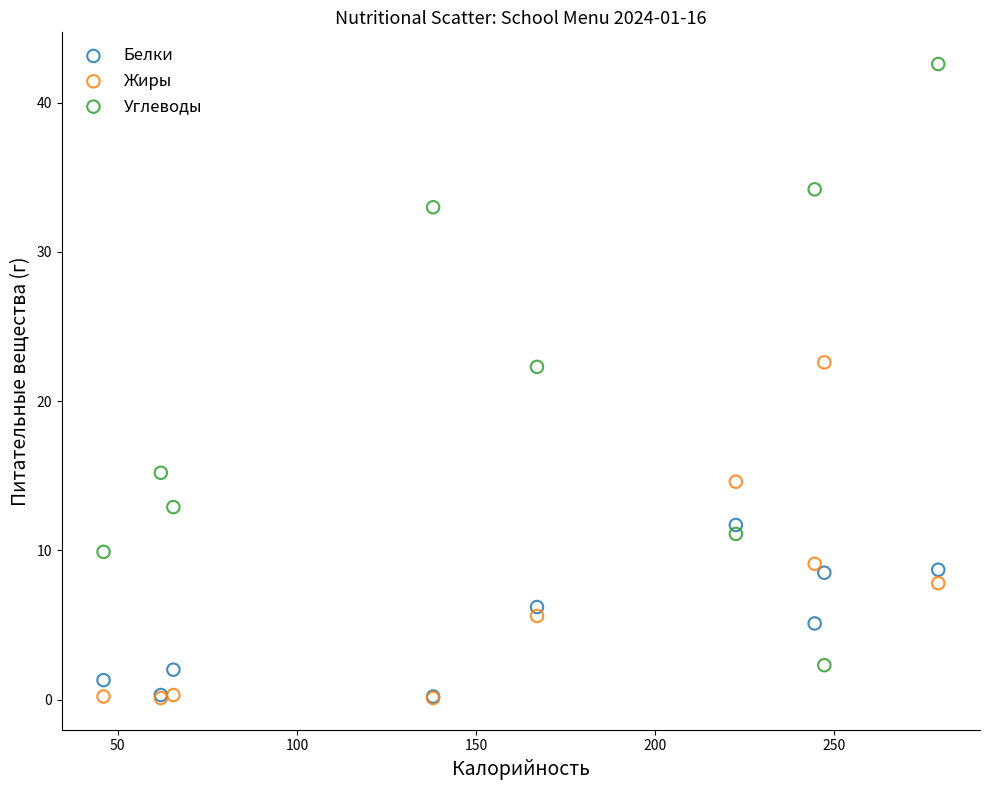

Which series reaches the maximum Y coordinate?

Углеводы